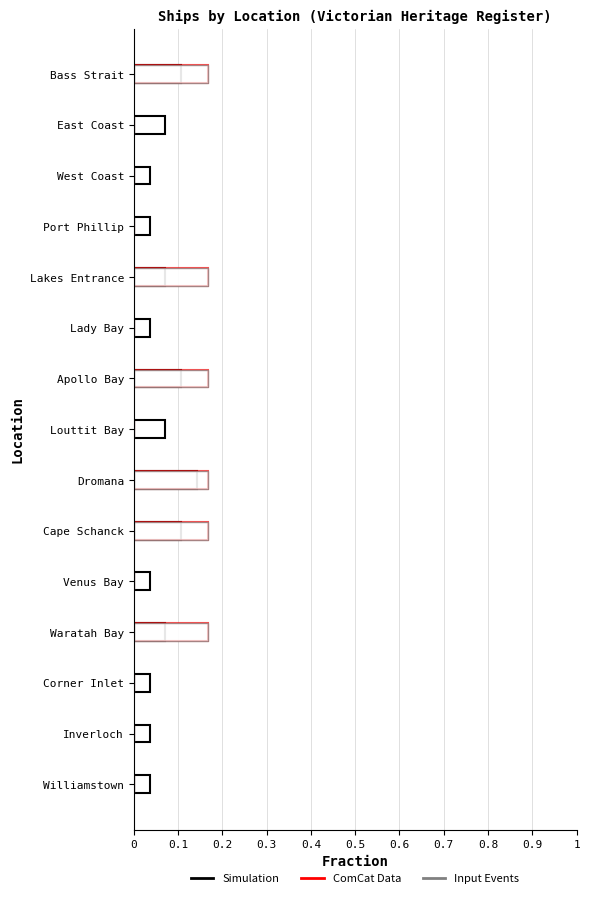

Is it true that ComCat Data equals 0.1 at Williamstown?

False